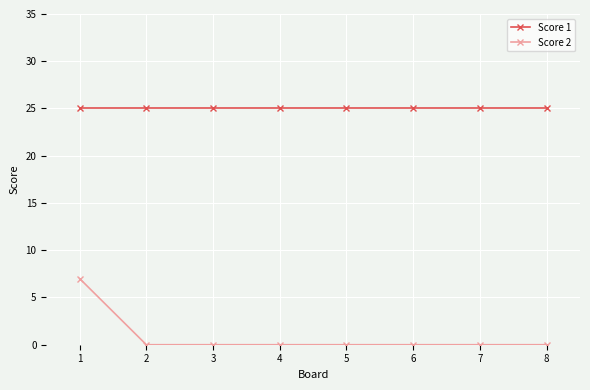

True or false: Score 2 has a value of 0 at 6.

True